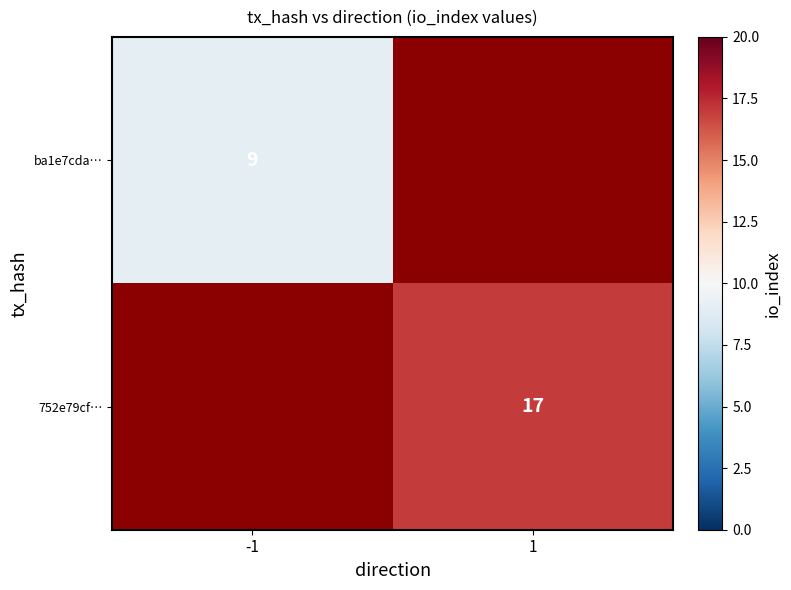

True or false: 752e79cf… has a value of 17 at 1.

True